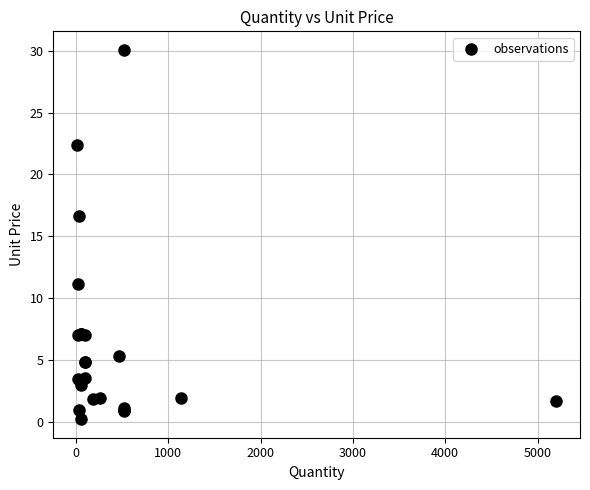

What Y value in the scatter plot is closest to 15?

16.7